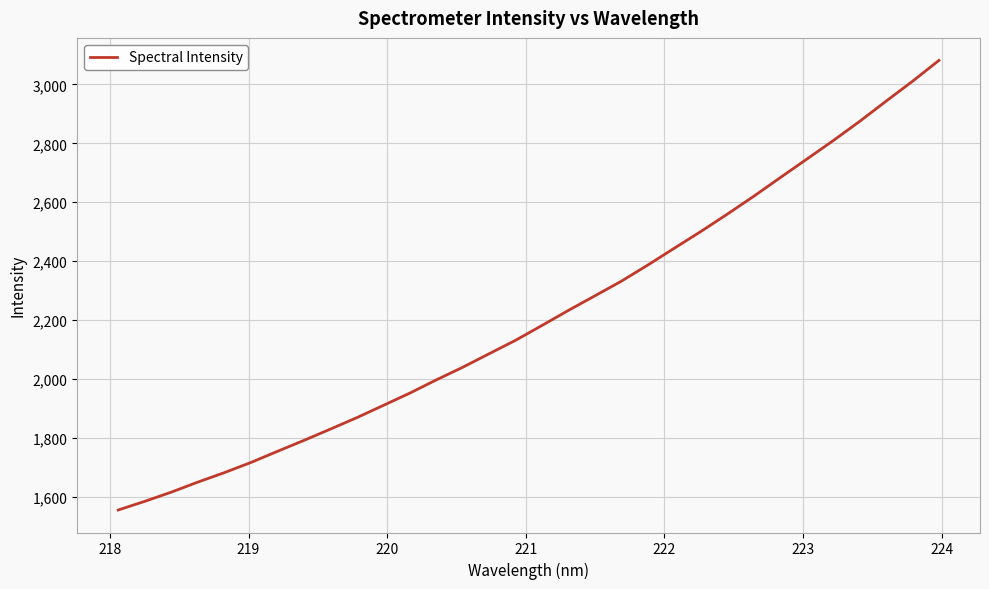

What is the greatest value displayed?

3081.7